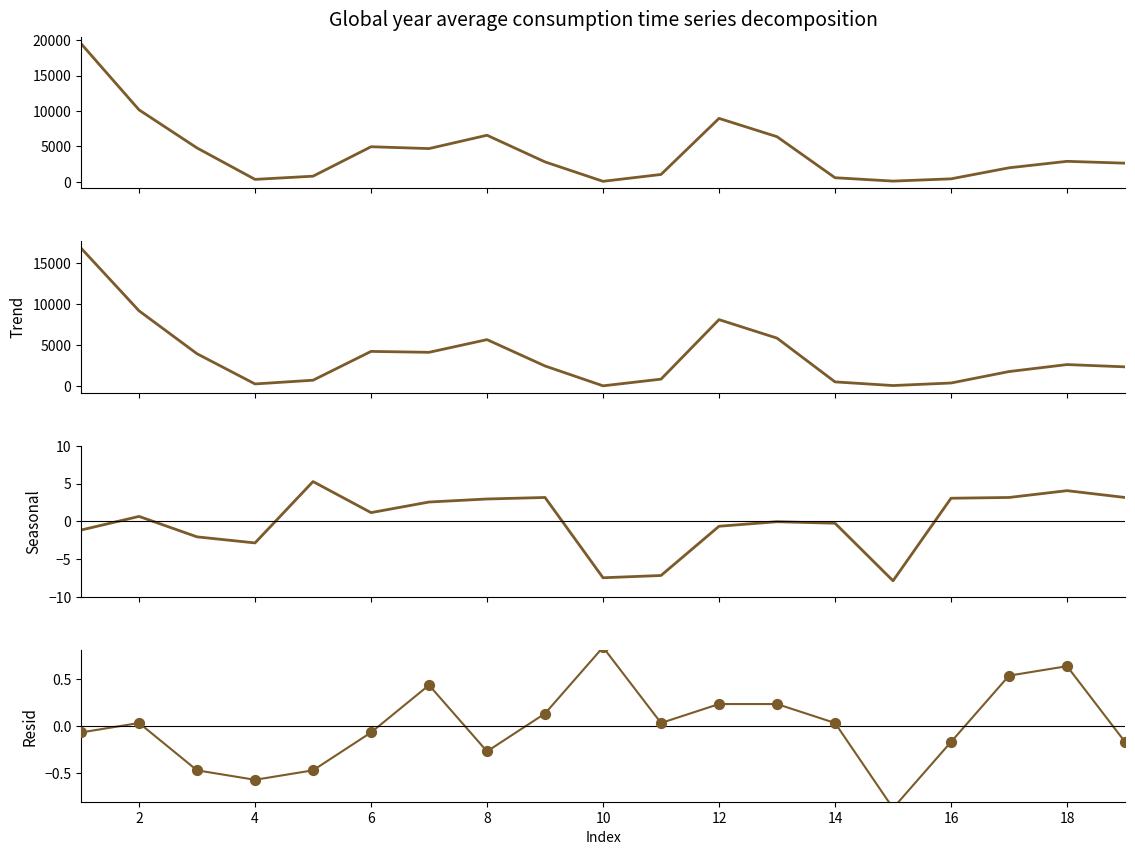

What are all the series names shown in the legend?

col_1, col_2, col_14, col_15, col_15_pts